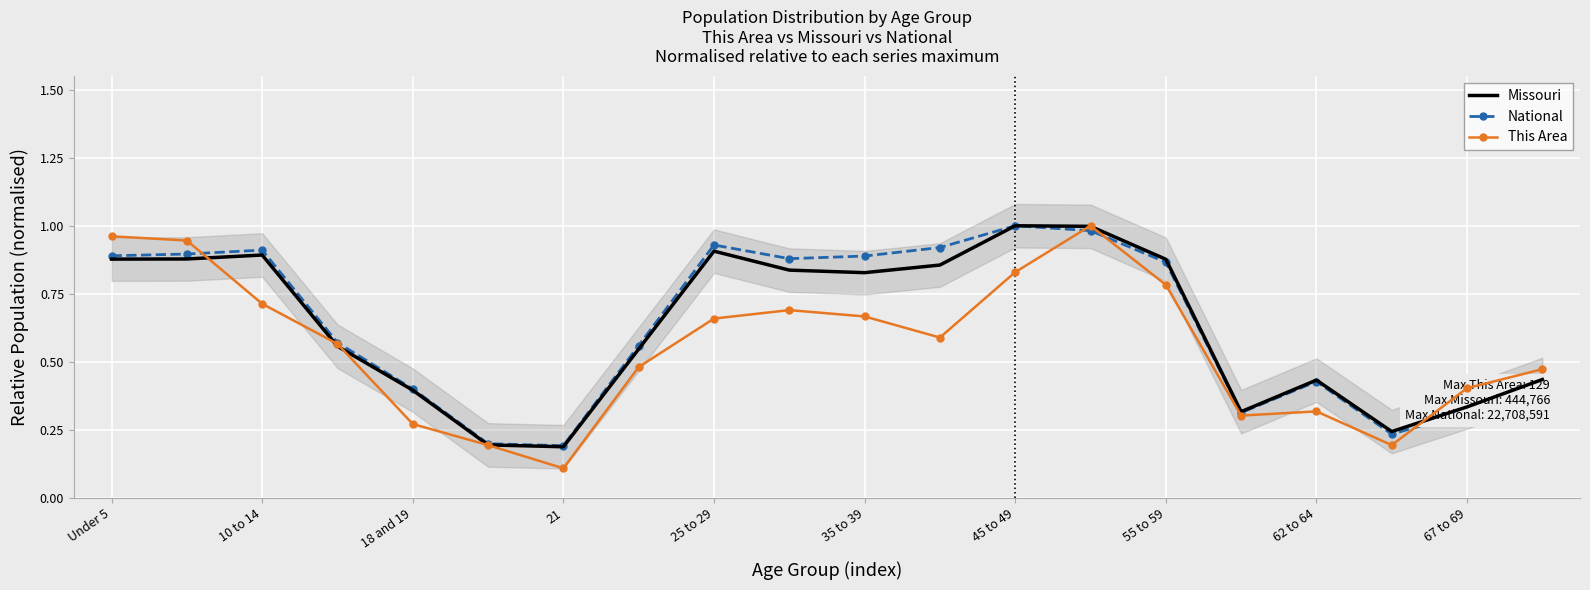

The National series shows 0.1 at 17. True or false?

False